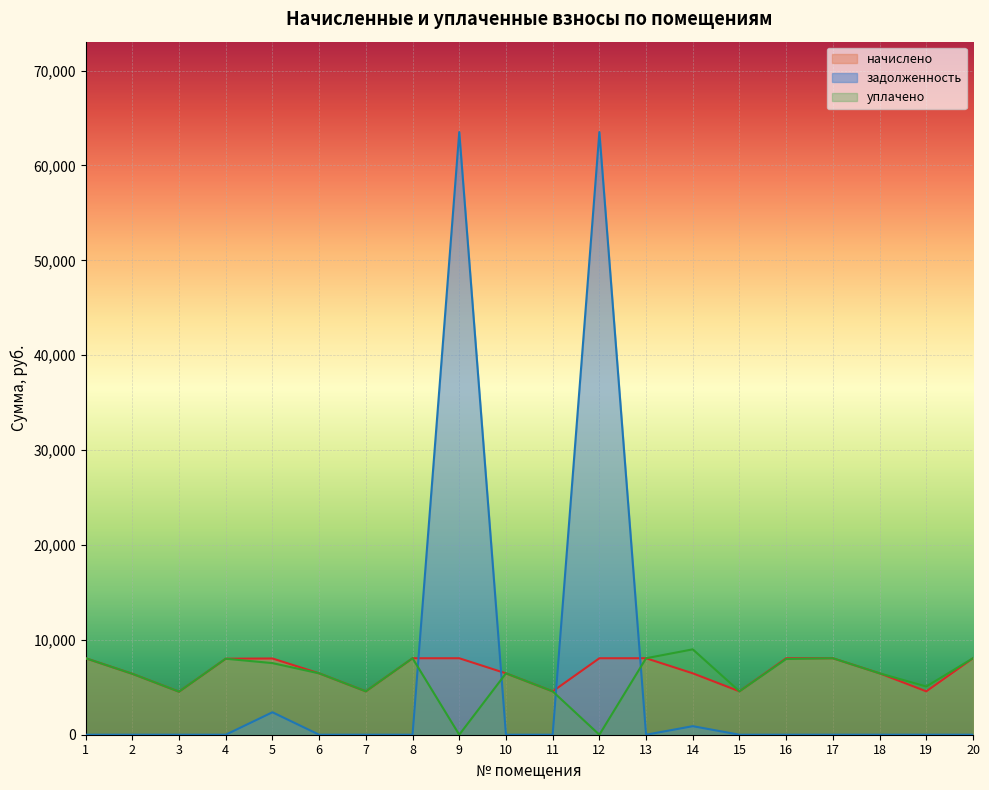

At which category does начислено reach its first local valley?

3